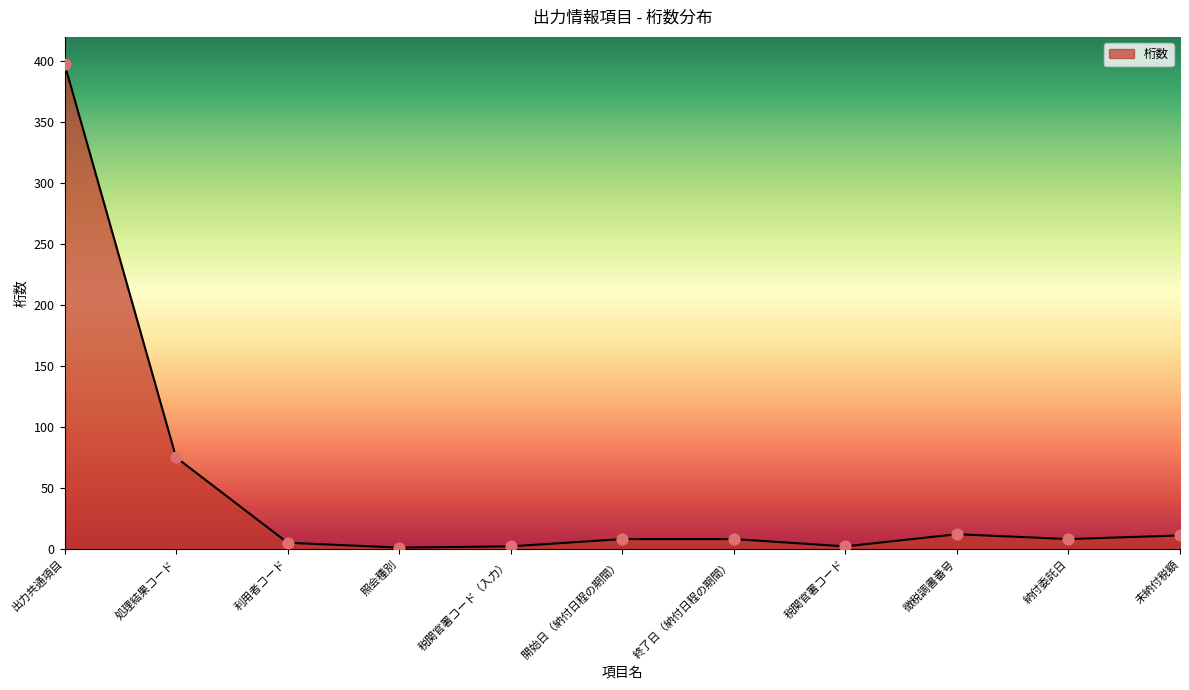

At which label is the value closest to 199?

処理結果コード